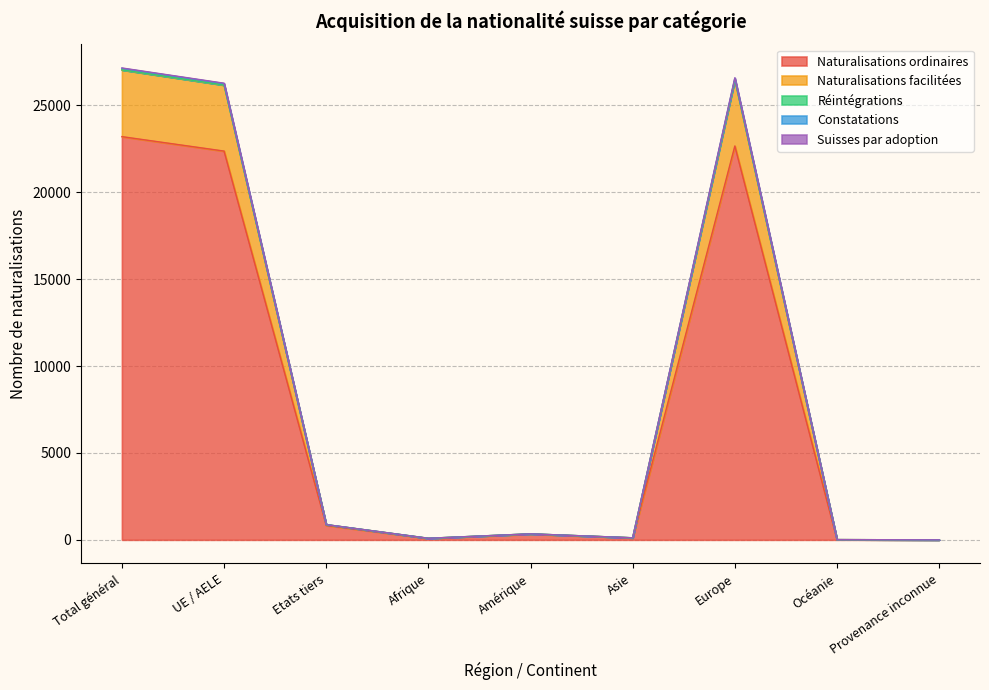

True or false: Naturalisations ordinaires has a value of 41555 at Total général.

False